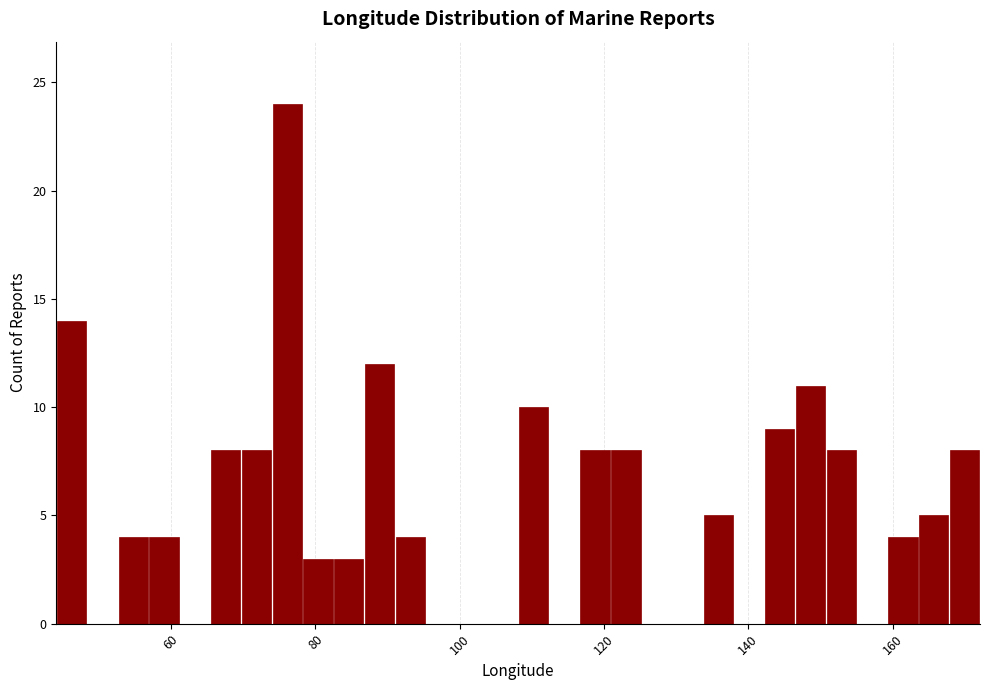

Read against the x-axis, roughly where is the centre of the tallest bar?

76